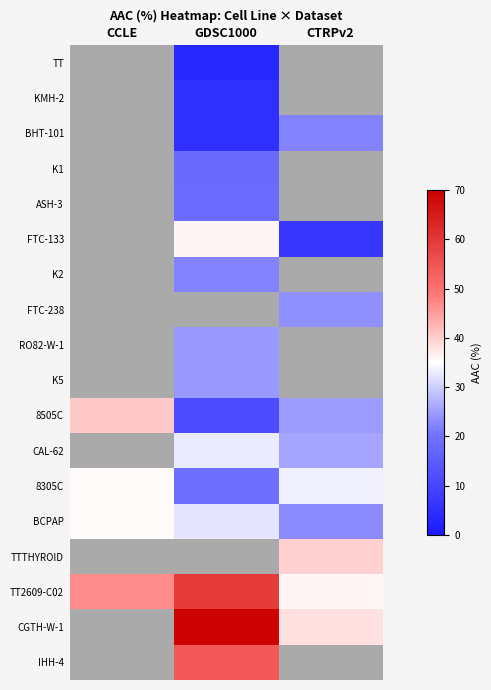

Which label corresponds to the largest value in the chart?

GDSC1000